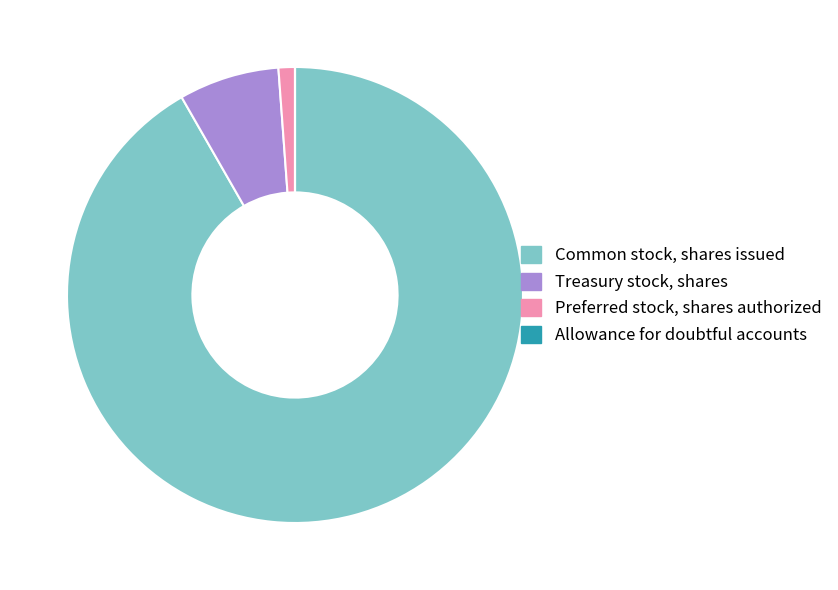

Which slice is the largest?

Common stock, shares issued